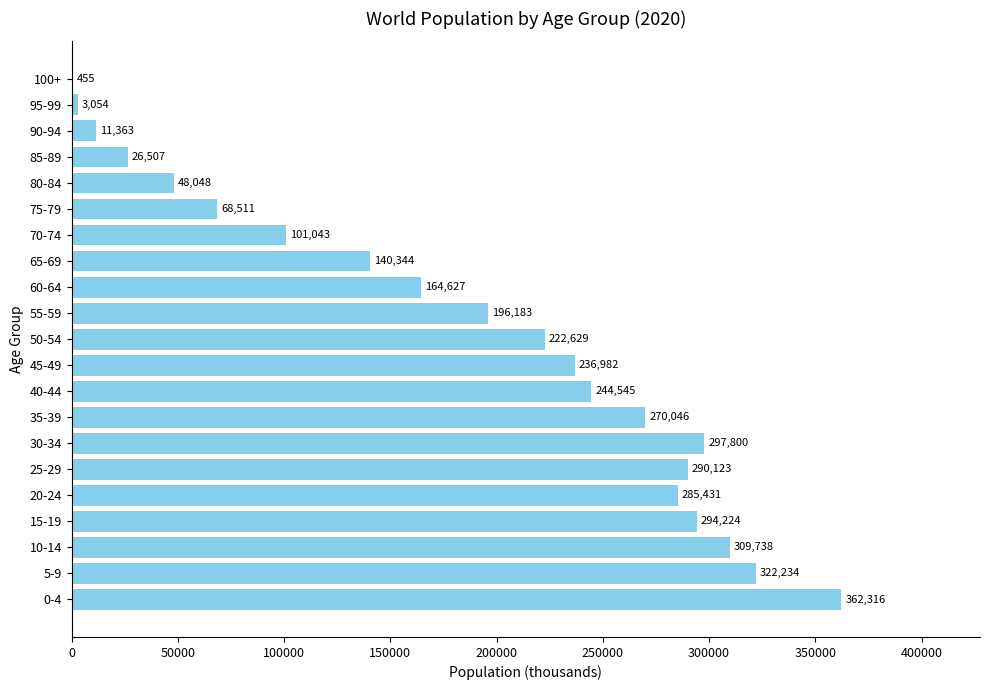

Between 90-94 and 95-99, which is larger?

90-94